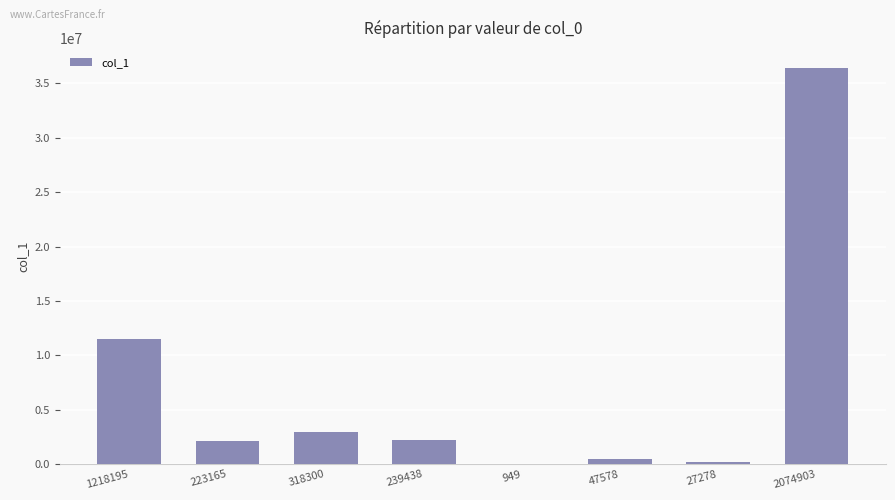

What value does the data have at 949?

9048